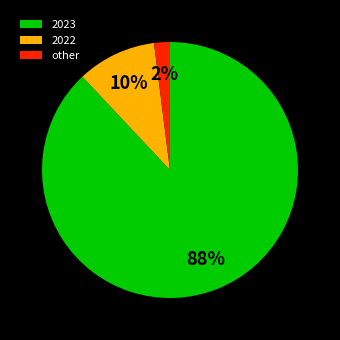

How many slices are in this pie chart?

3